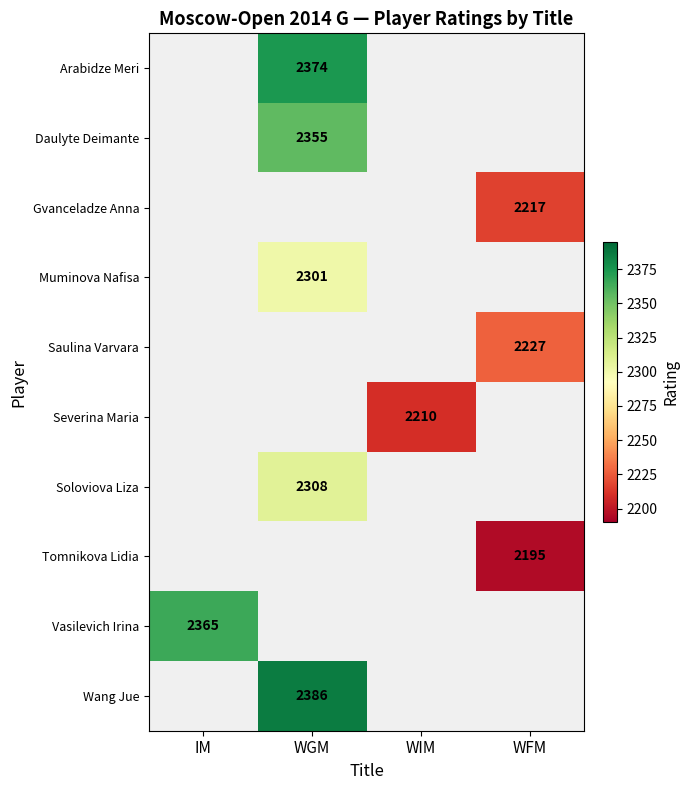

The Gvanceladze Anna series shows 2217 at WFM. True or false?

True